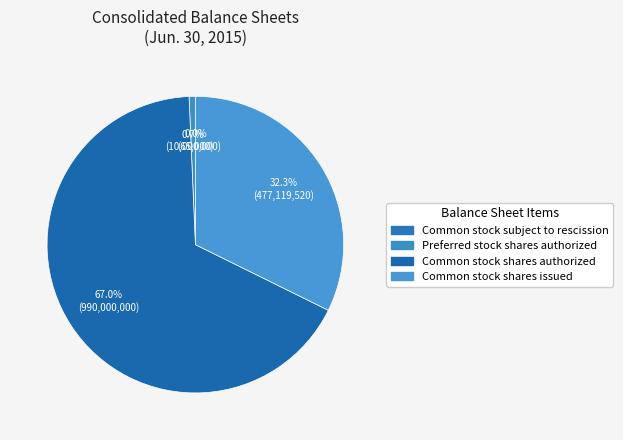

Does Common stock shares authorized account for over 50% of the chart?

Yes